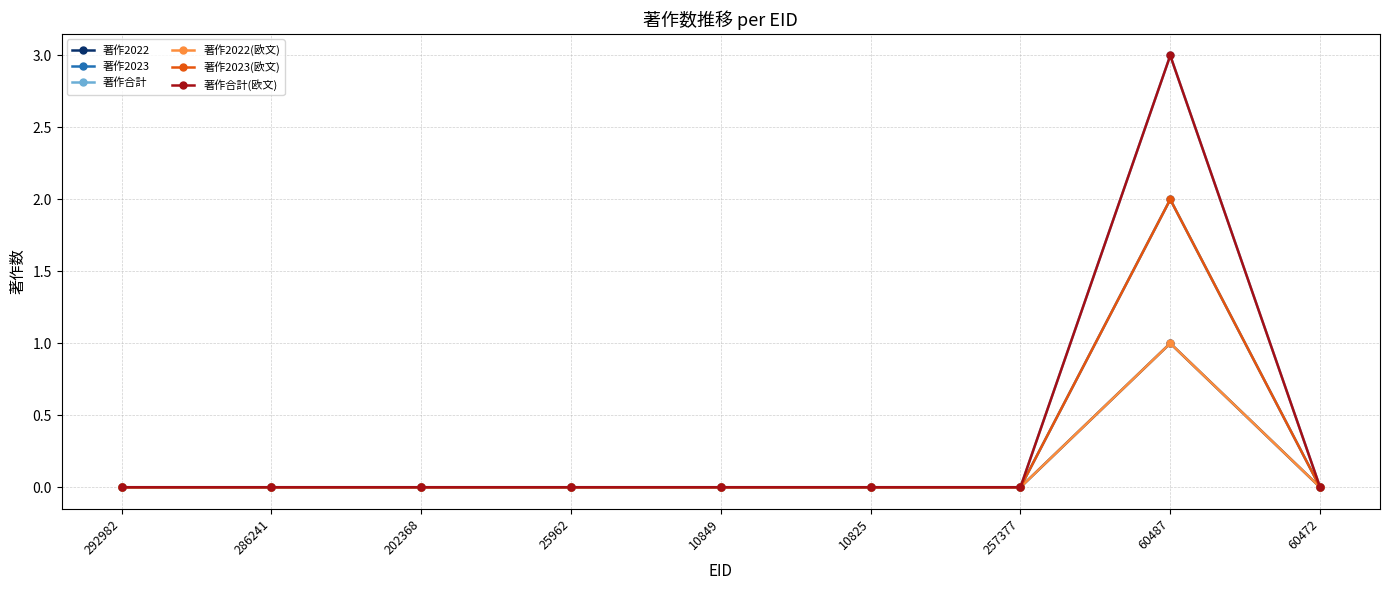

The 著作2022(欧文) series shows 0 at 286241. True or false?

True